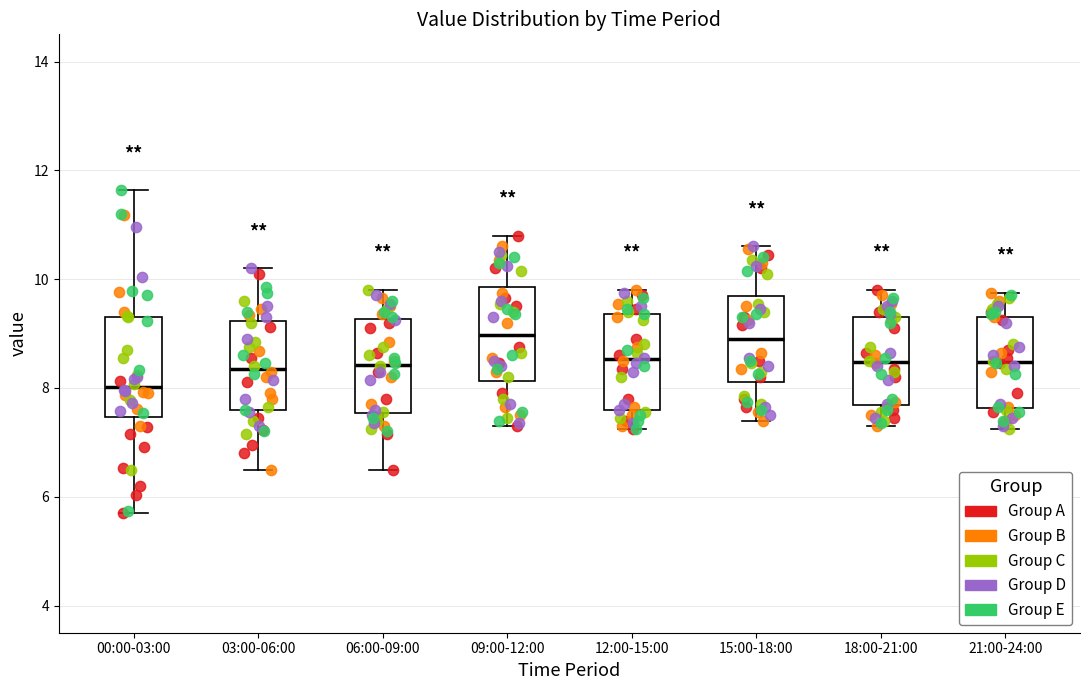

Which box has the lowest median line?

00:00-03:00